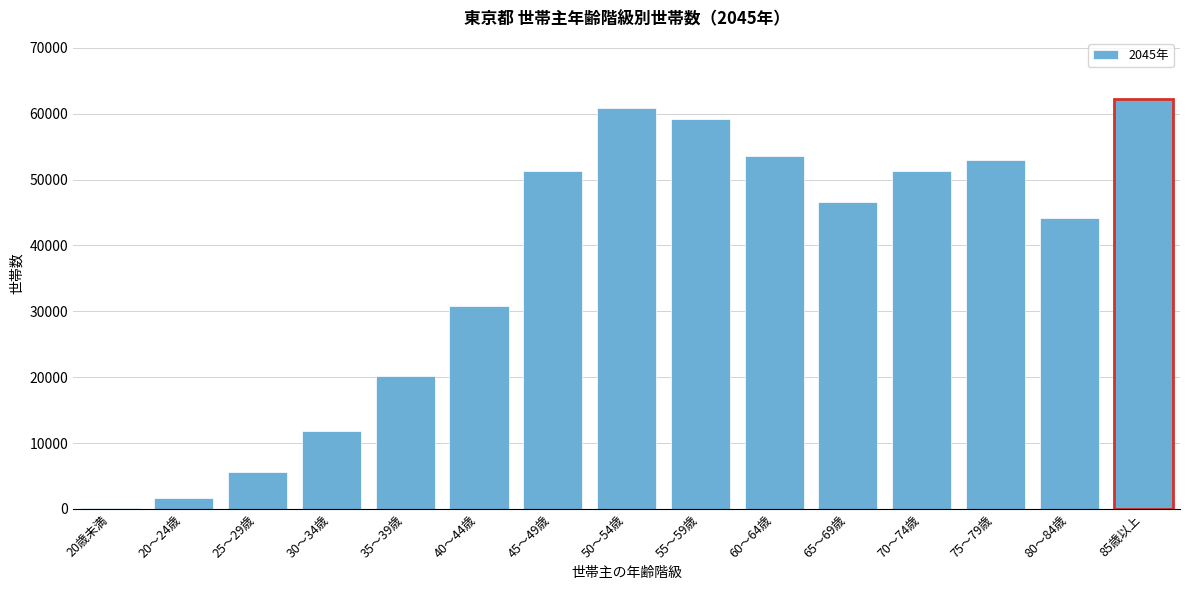

The value at 50～54歳 is 60814. True or false?

True